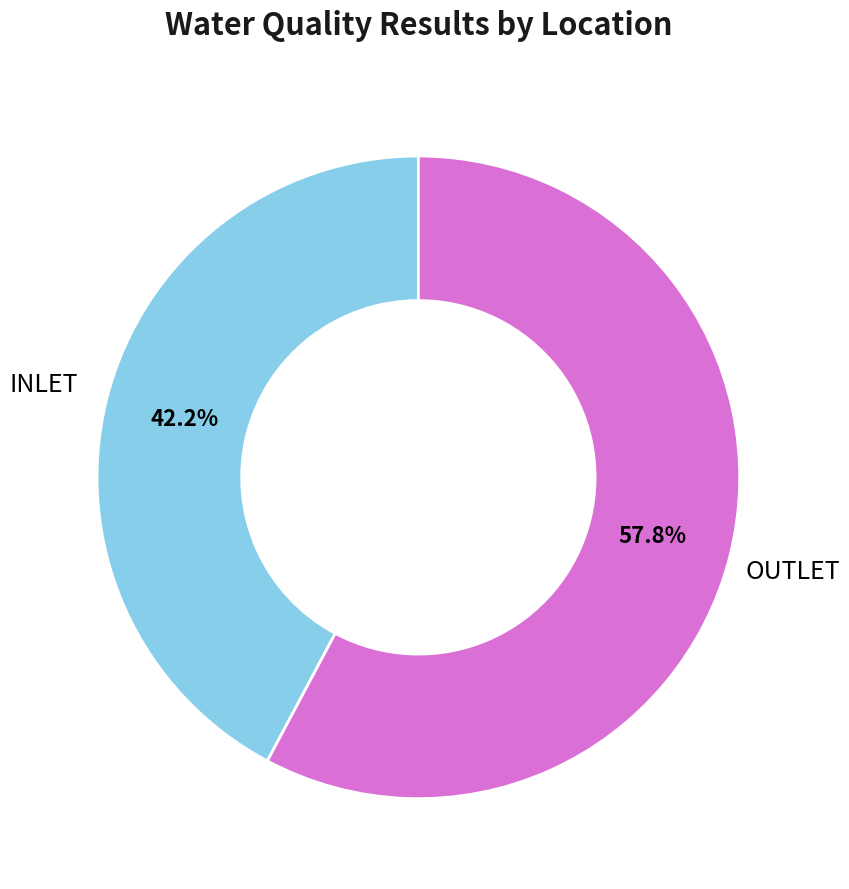

How many segments does this pie chart have?

2